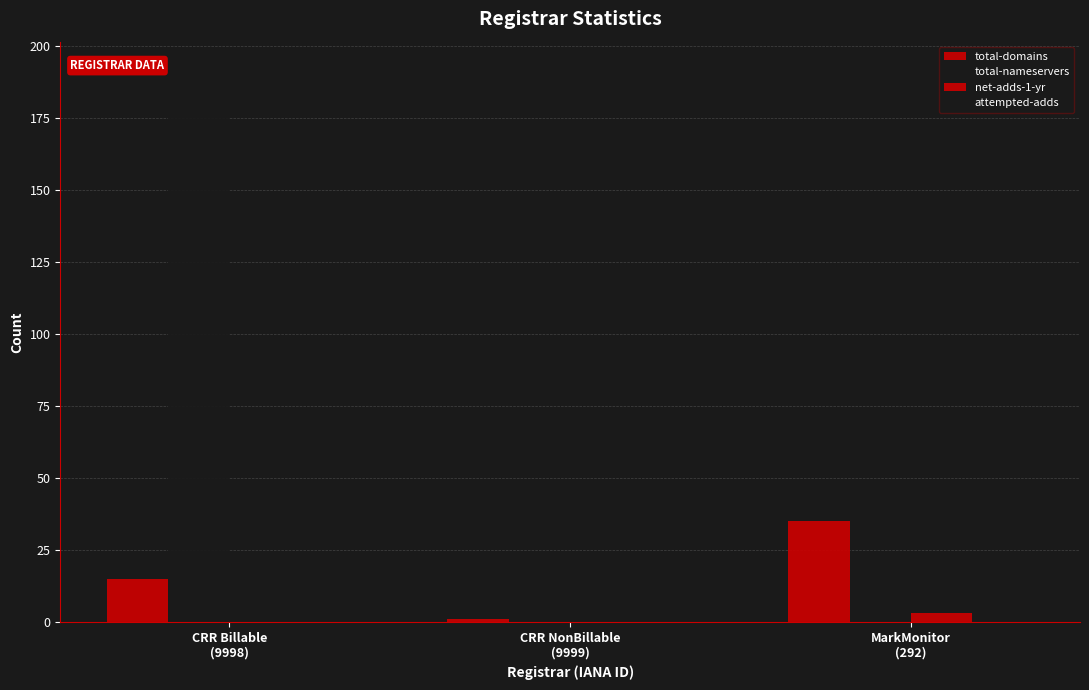

The value of attempted-adds at CRR Billable
(9998) is 2. True or false?

False